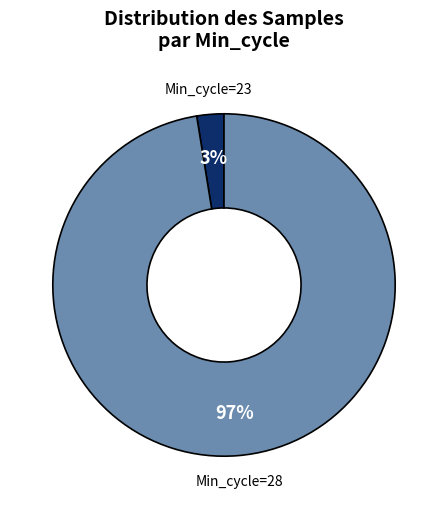

Is there any slice that represents more than half of the pie?

Yes